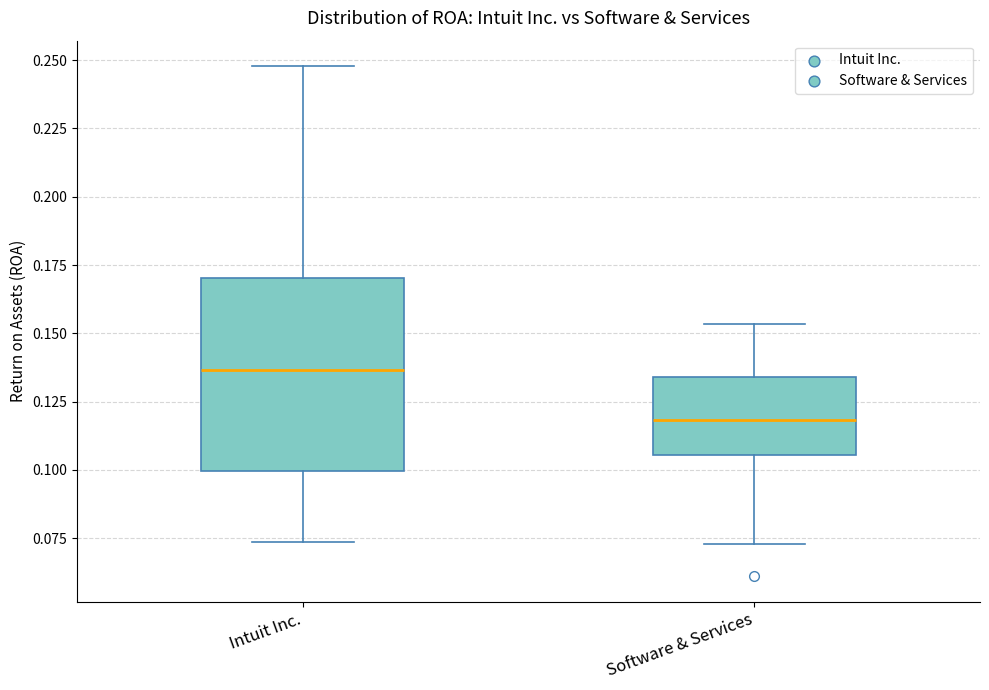

Which box is the tallest, from its lower edge to its upper edge?

Intuit Inc.